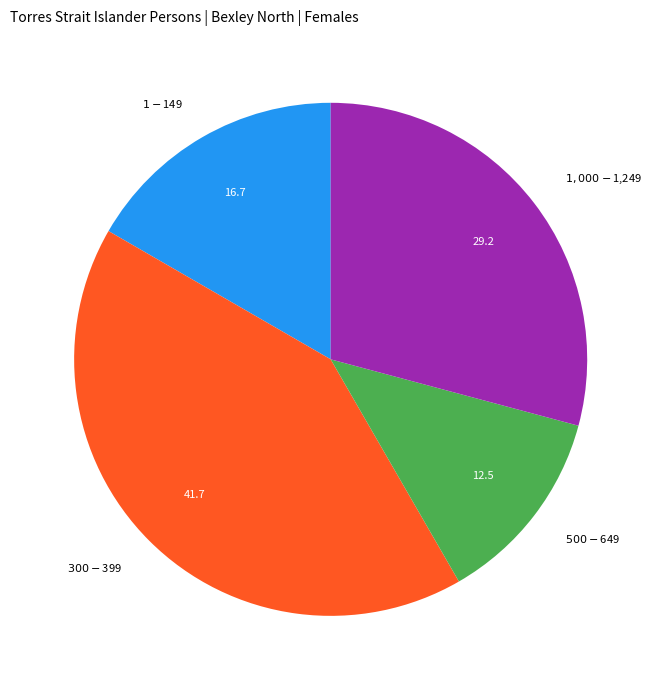

Which category has the smallest portion of the pie?

$500-$649